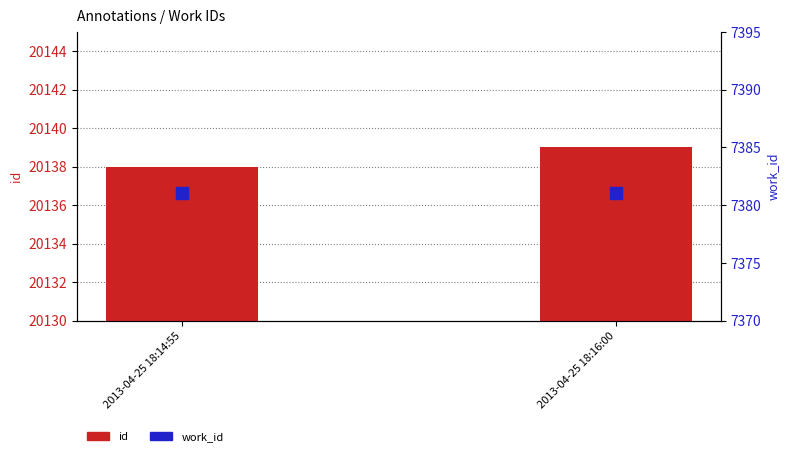

Are the bars horizontal?

No